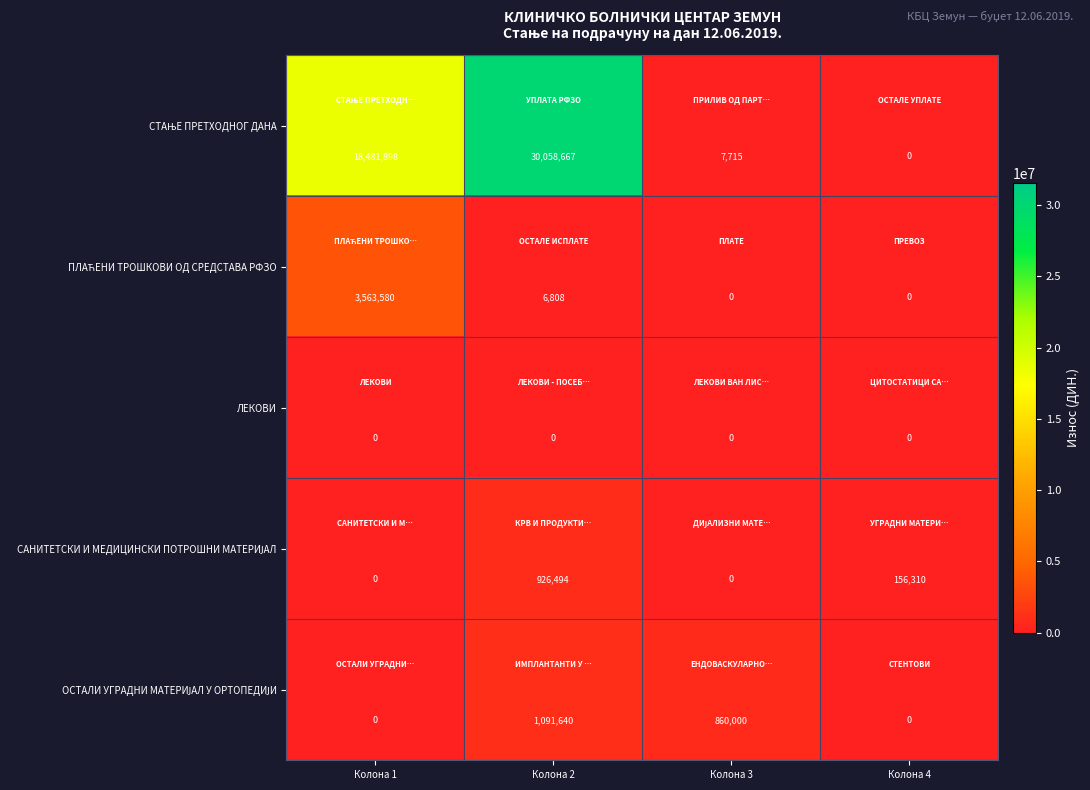

Which label corresponds to the largest value in the chart?

Колона 2